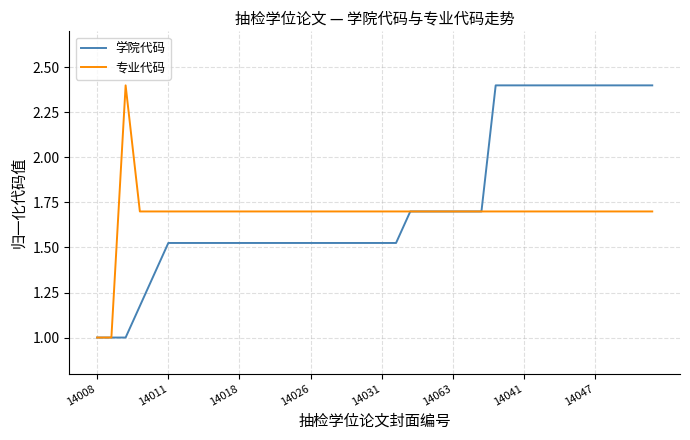

What is the highest value of the 学院代码 series?

2.4